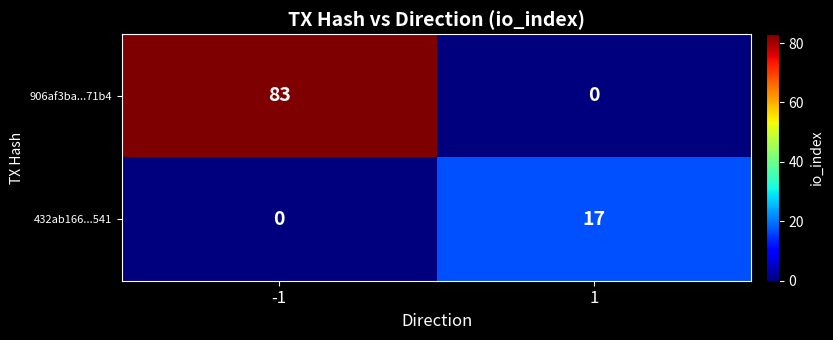

Count the number of categories in the chart.

2